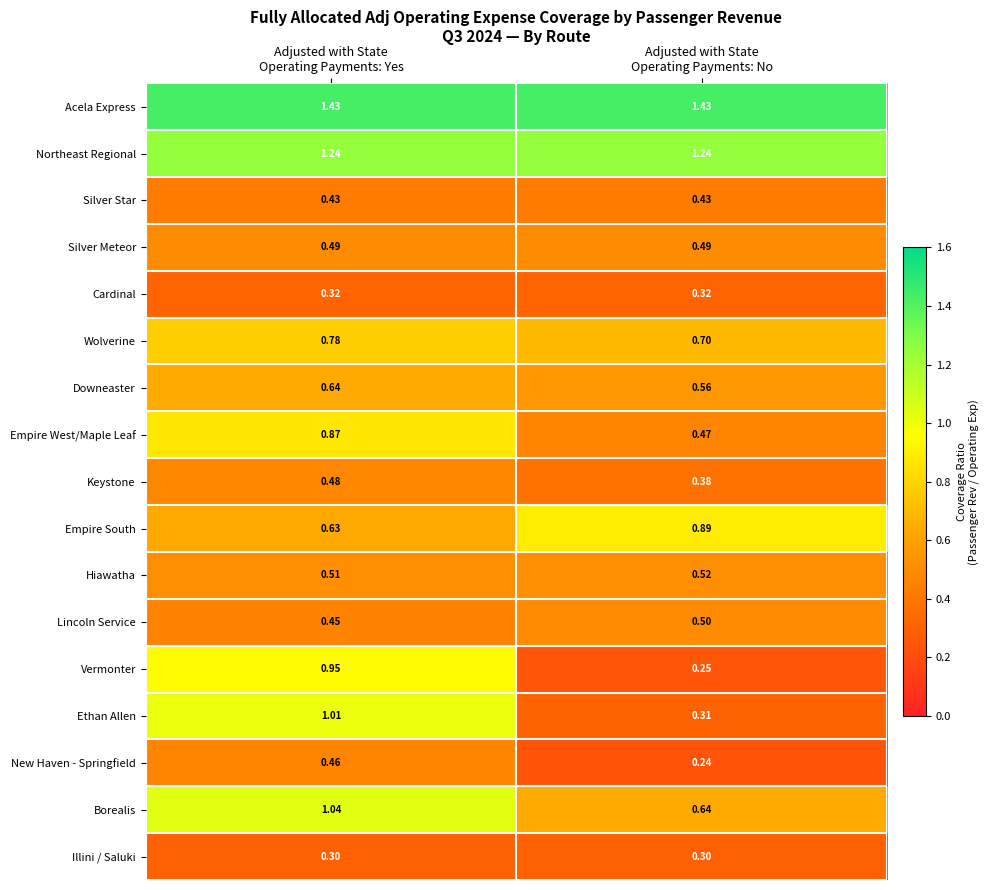

List the series in order of their peak value, lowest first.

Illini / Saluki, Cardinal, Silver Star, New Haven - Springfield, Keystone, Silver Meteor, Lincoln Service, Hiawatha, Downeaster, Wolverine, Empire West/Maple Leaf, Empire South, Vermonter, Ethan Allen, Borealis, Northeast Regional, Acela Express